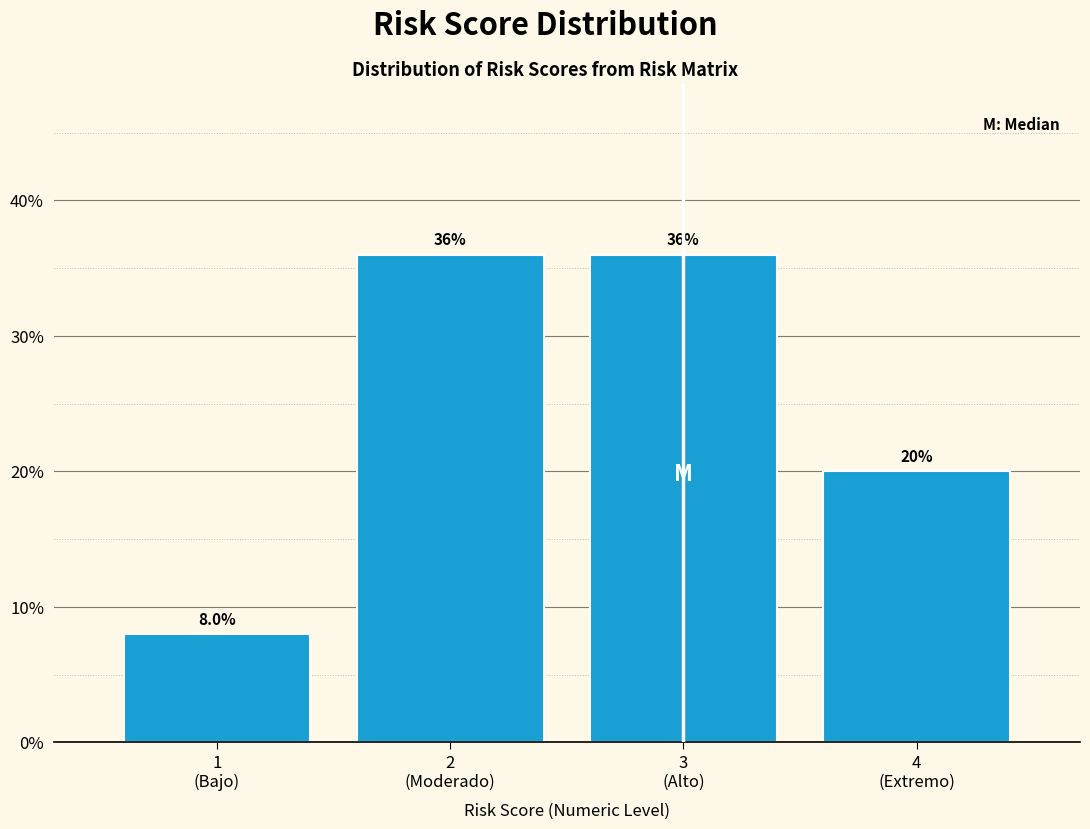

Reading left to right, extract all data points from this chart.

8	36	36	20